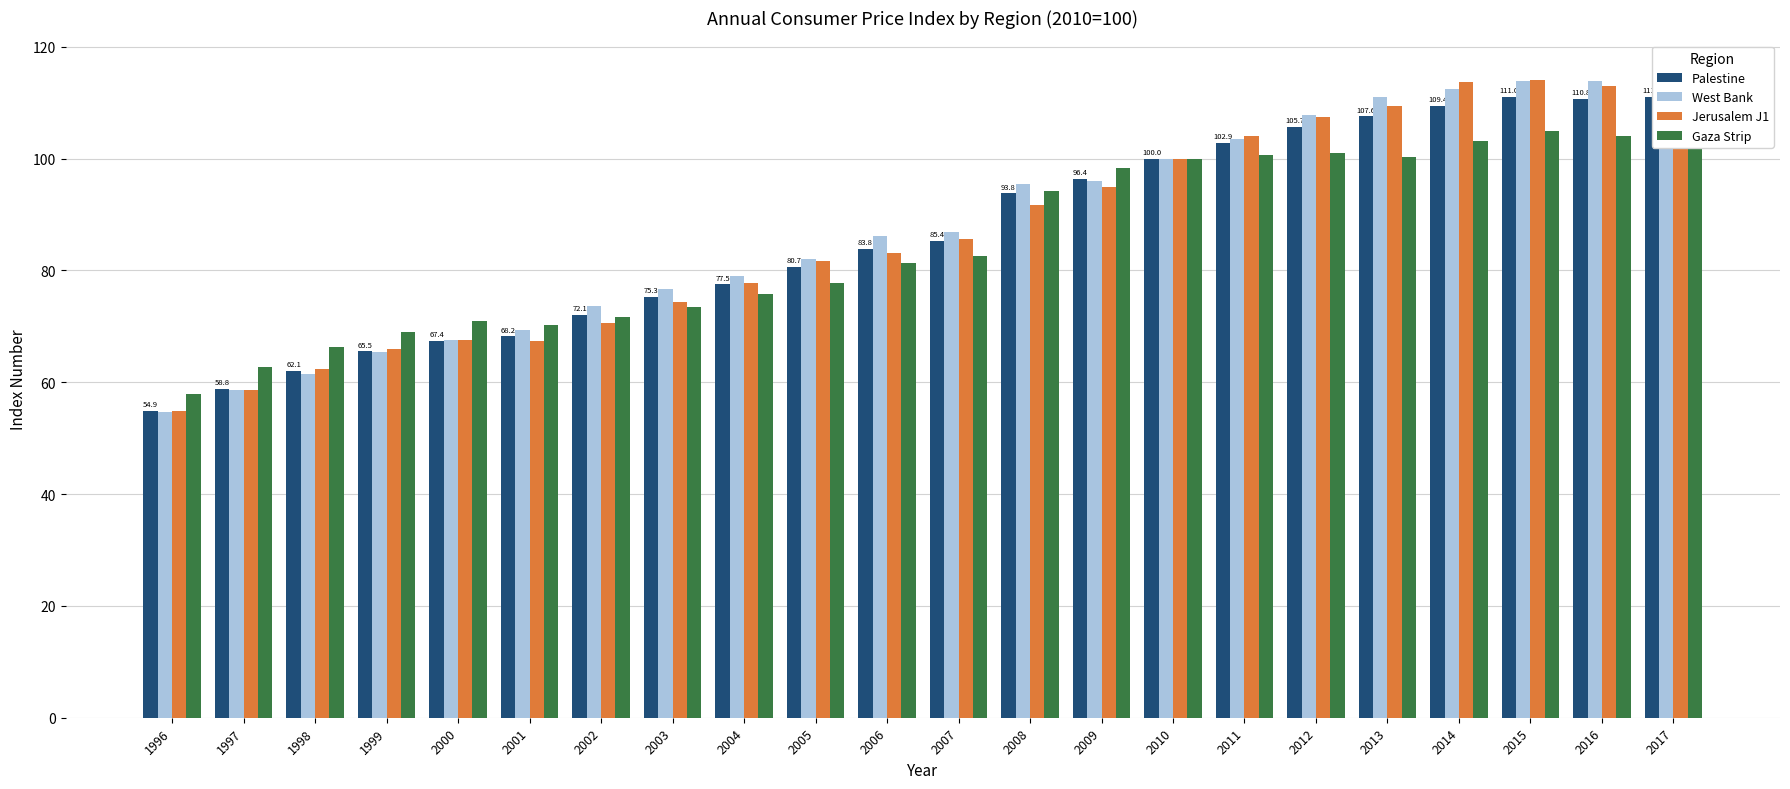

Where is West Bank nearest to the value 84?

2005